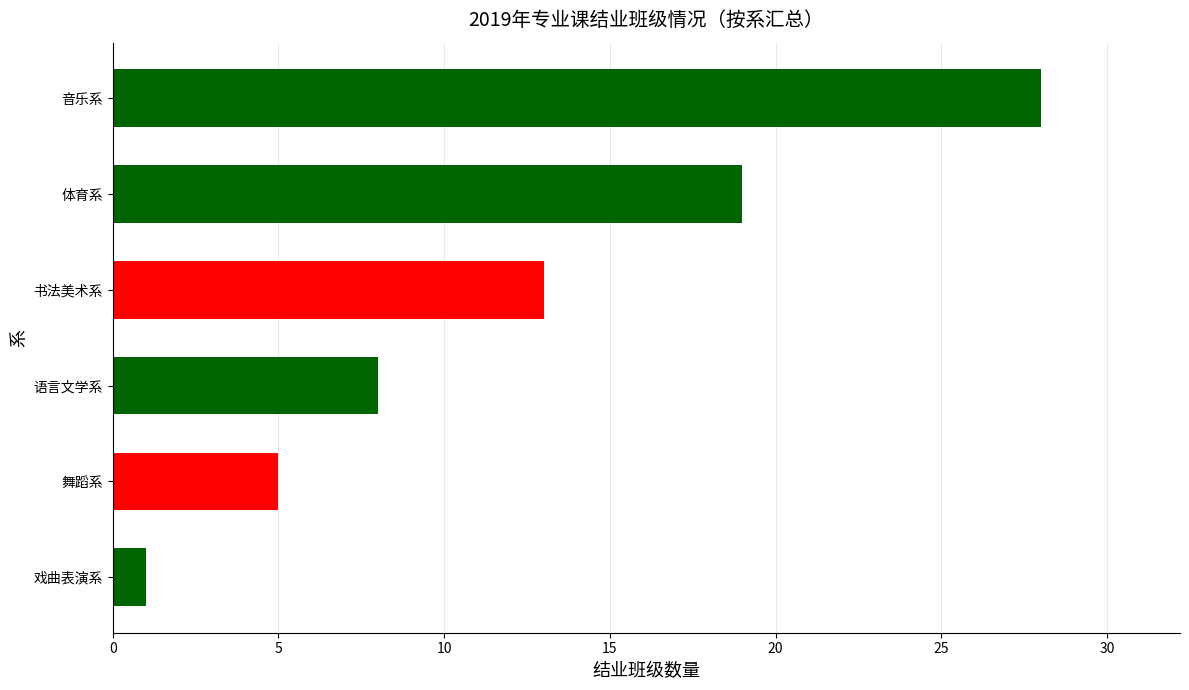

Rank the categories by value from lowest to highest.

戏曲表演系, 舞蹈系, 语言文学系, 书法美术系, 体育系, 音乐系